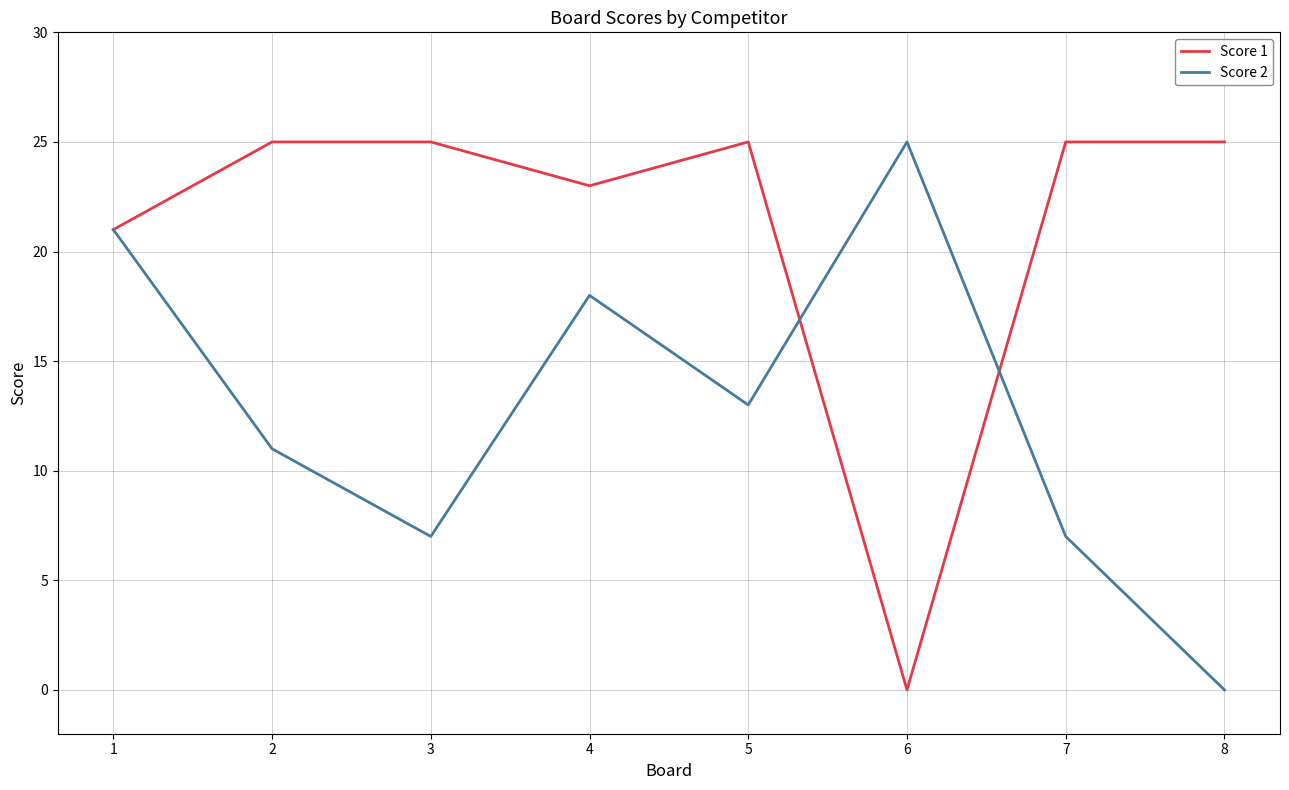

The value of Score 2 at 2 is 11. True or false?

True